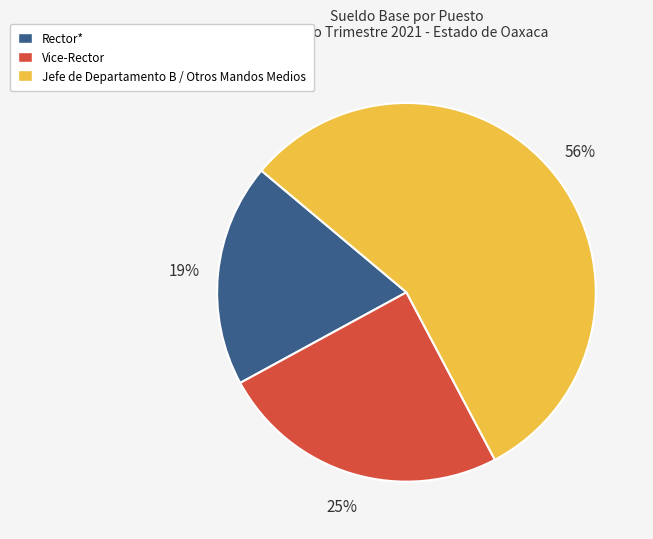

To the nearest percent, what is the difference between the largest and smallest slice percentages?

37%